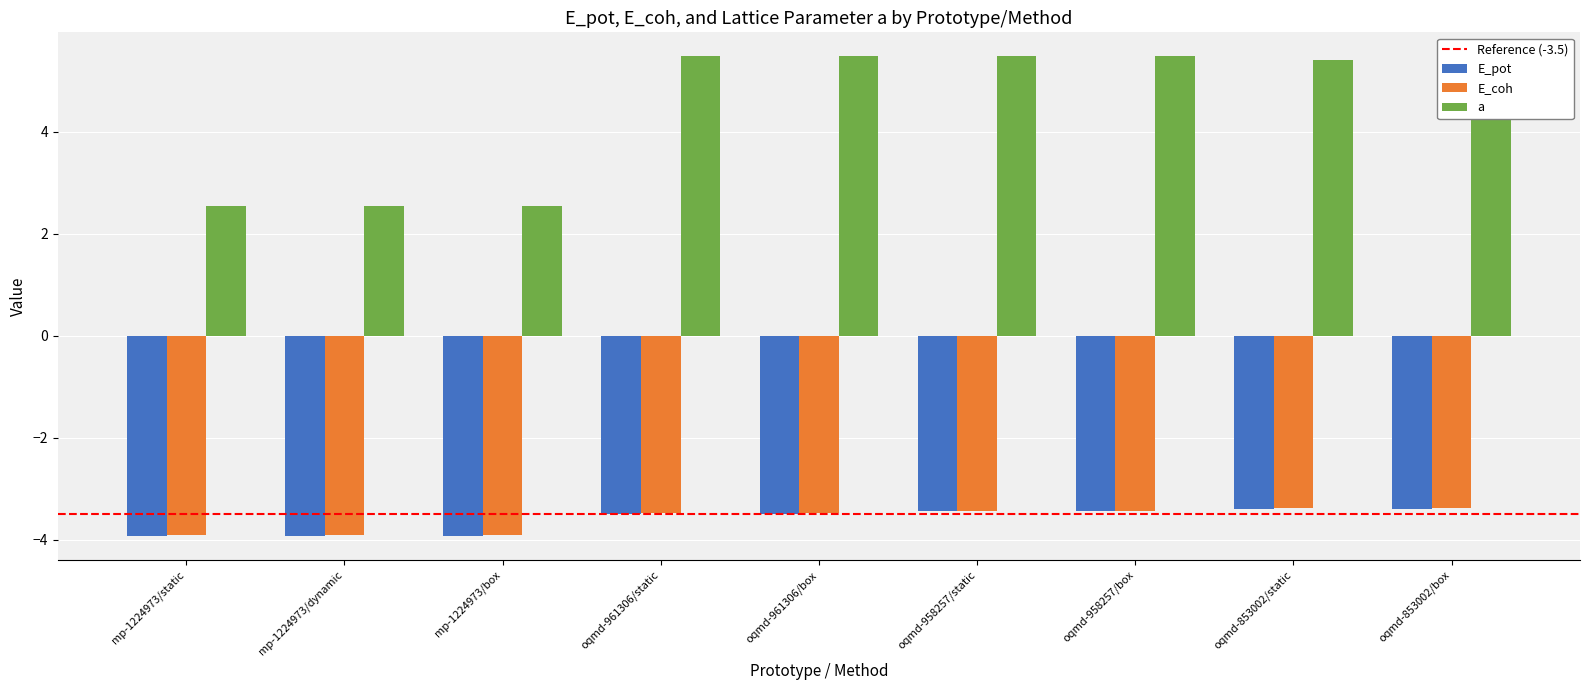

What is the label of the 8th bar from the left?

oqmd-853002/static